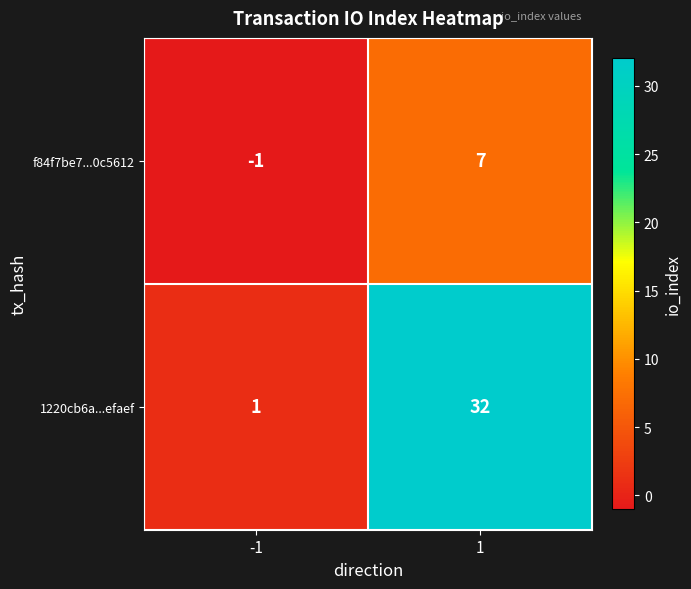

Which label corresponds to the smallest value in the chart?

-1